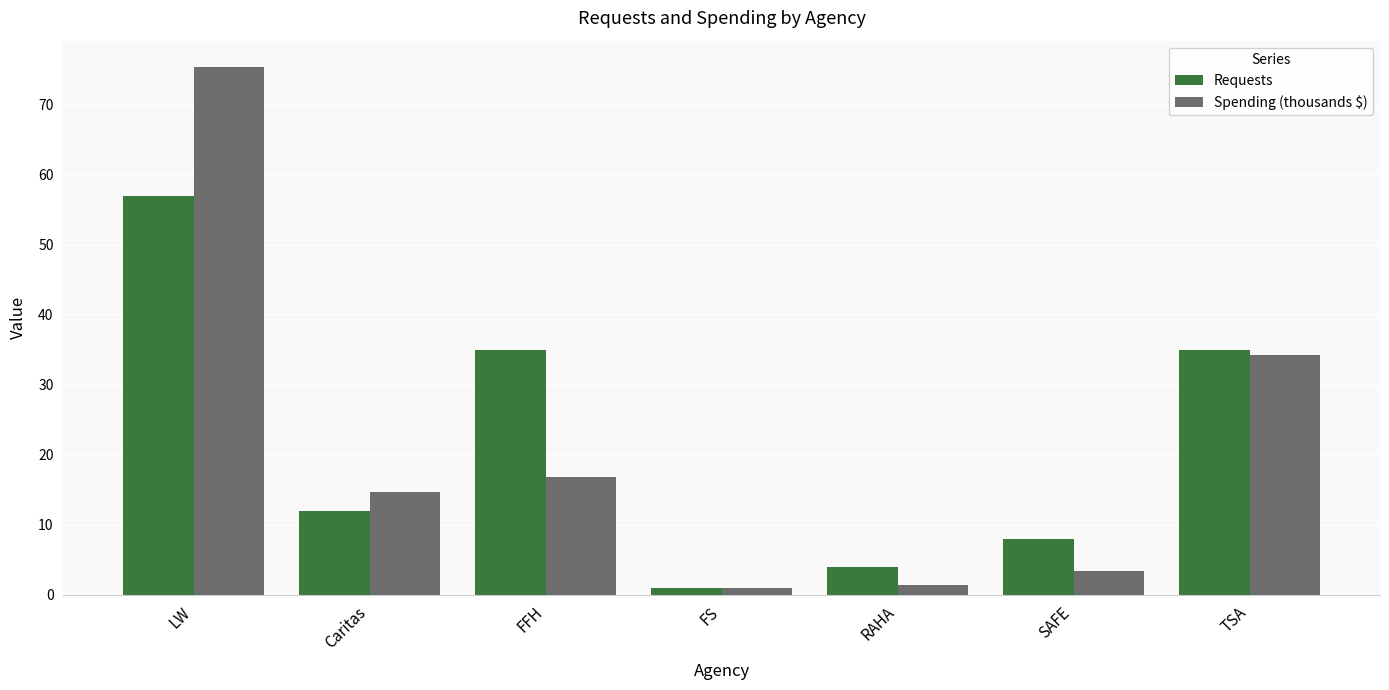

What is the highest value of the Spending (thousands $) series?

75.4